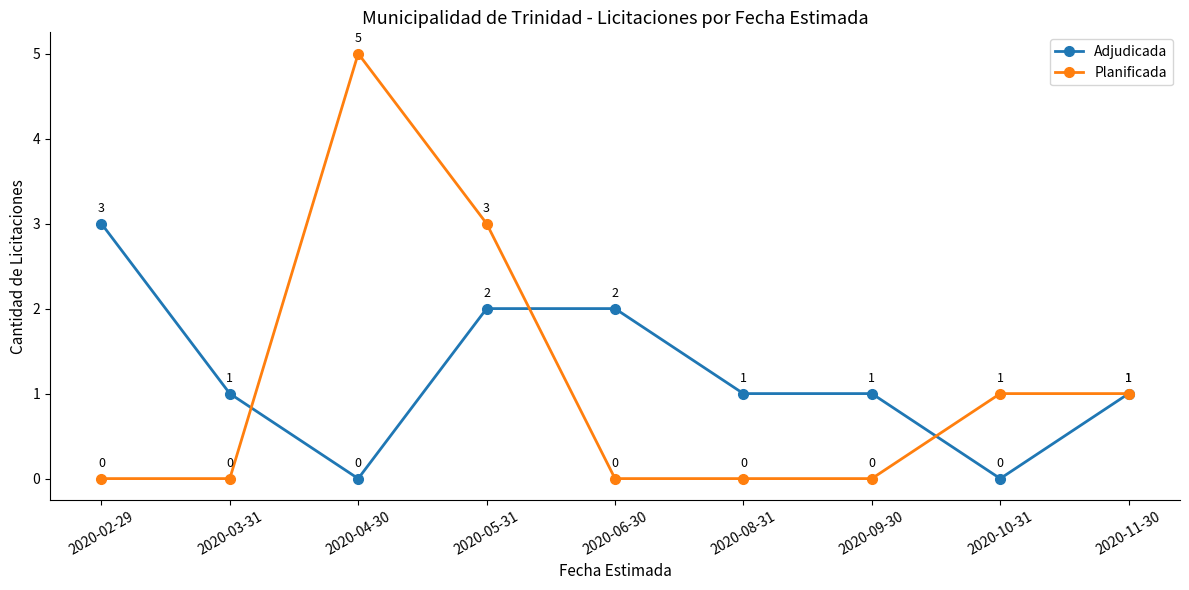

What are all the series names shown in the legend?

Adjudicada, Planificada